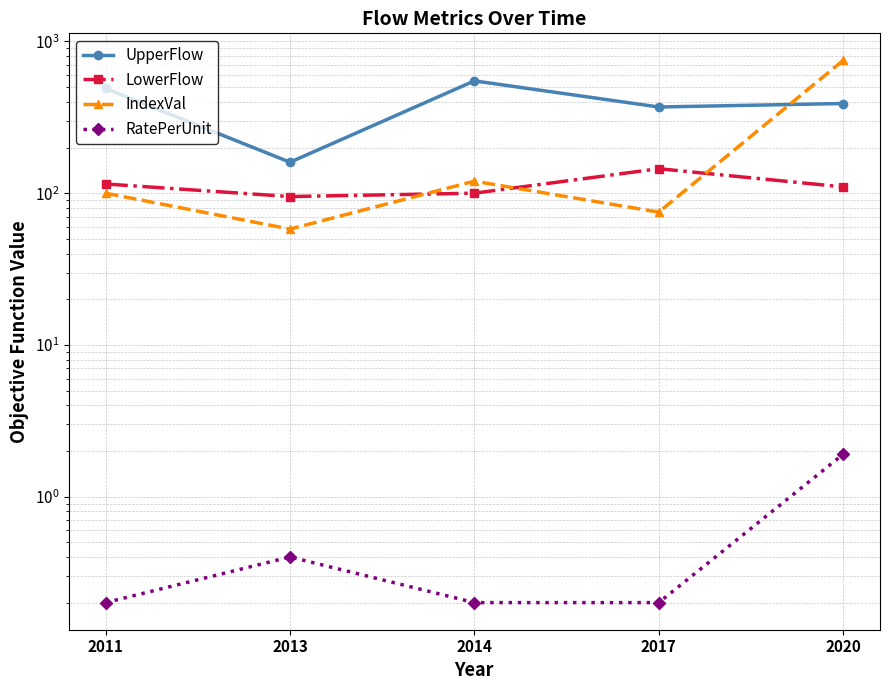

At which category does IndexVal reach its first local valley?

2013